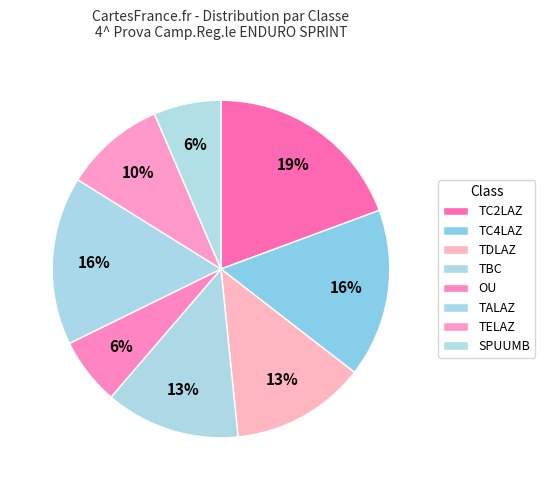

How many slices are in this pie chart?

8